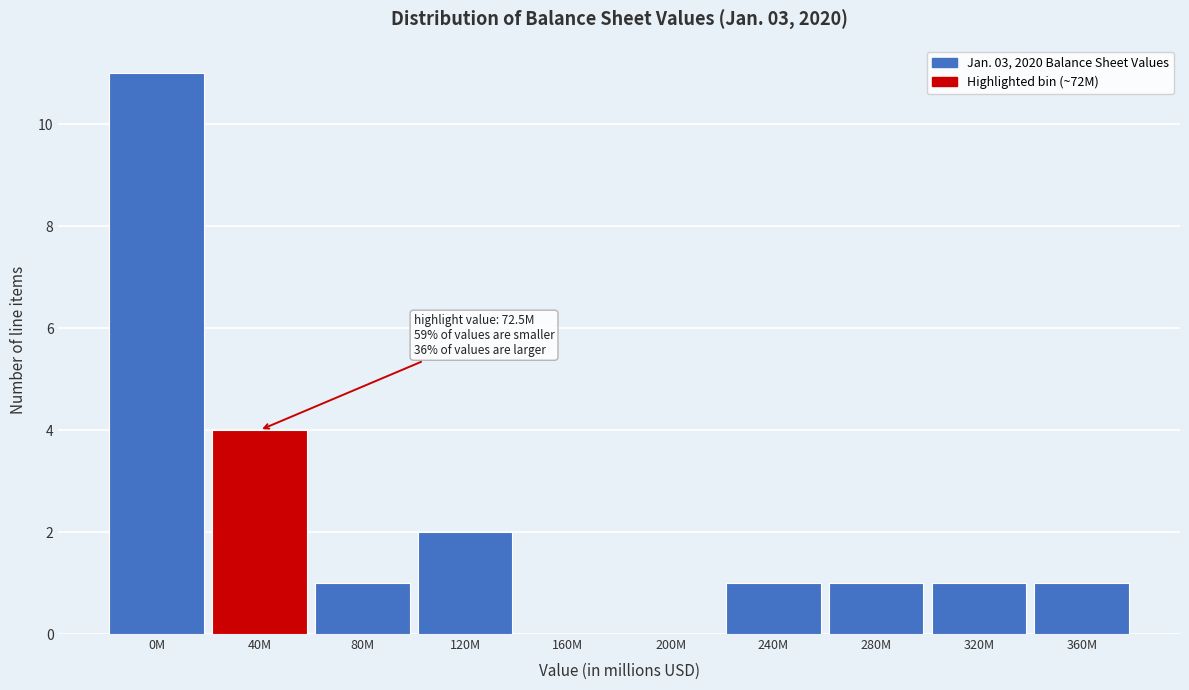

Reading left to right, extract all data points from this chart.

0M=11	40M=4	80M=1	120M=2	160M=0	200M=0	240M=1	280M=1	320M=1	360M=1